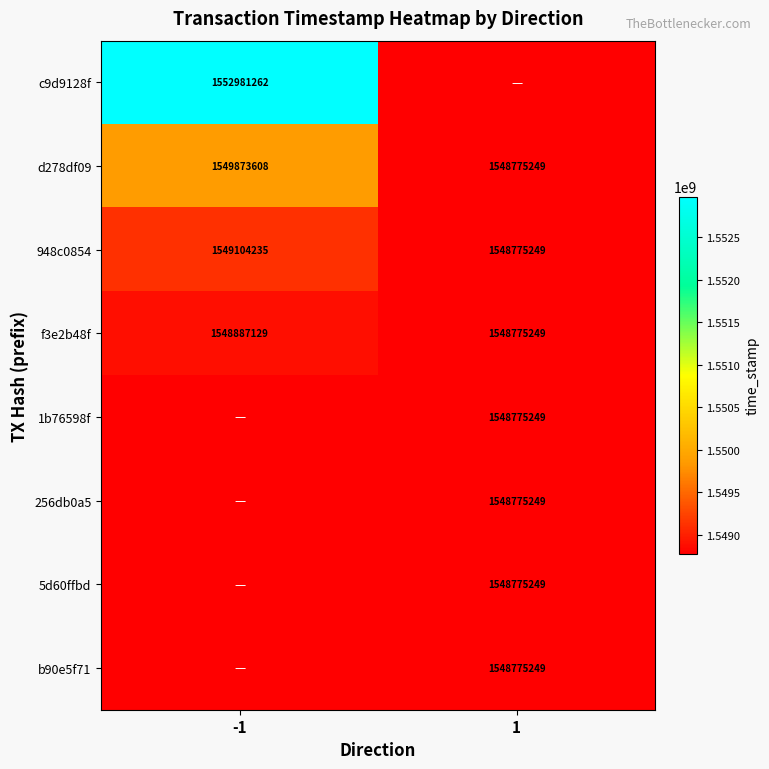

Is the value of 948c0854 at -1 greater than the value of d278df09 at 1?

Yes